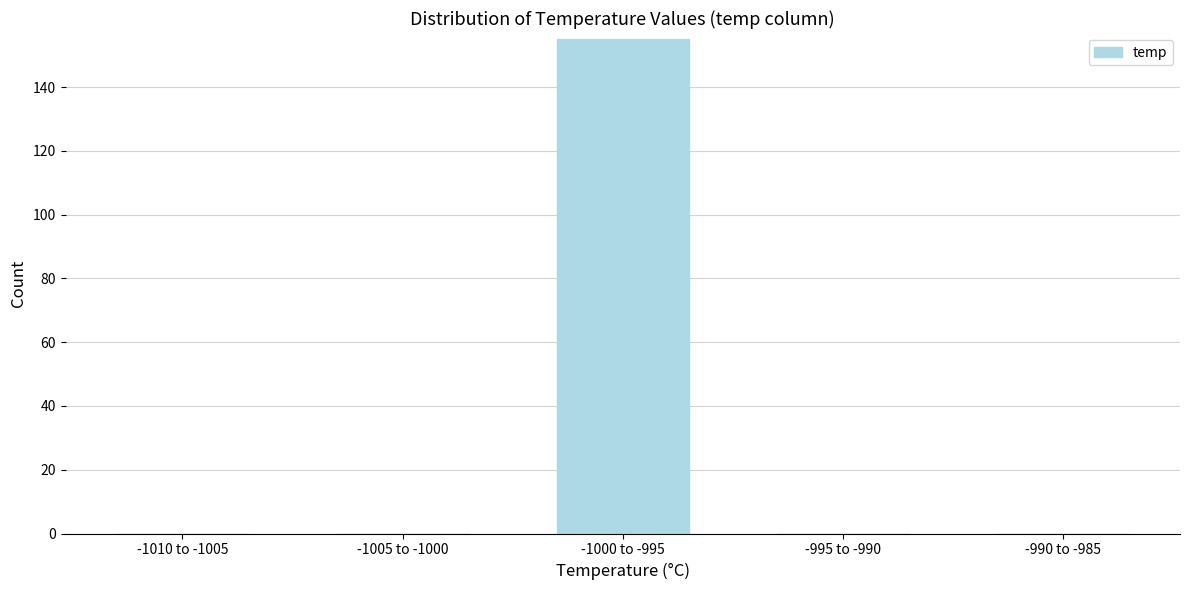

Reading left to right, extract all data points from this chart.

-1010 to -1005=0	-1005 to -1000=0	-1000 to -995=155	-995 to -990=0	-990 to -985=0